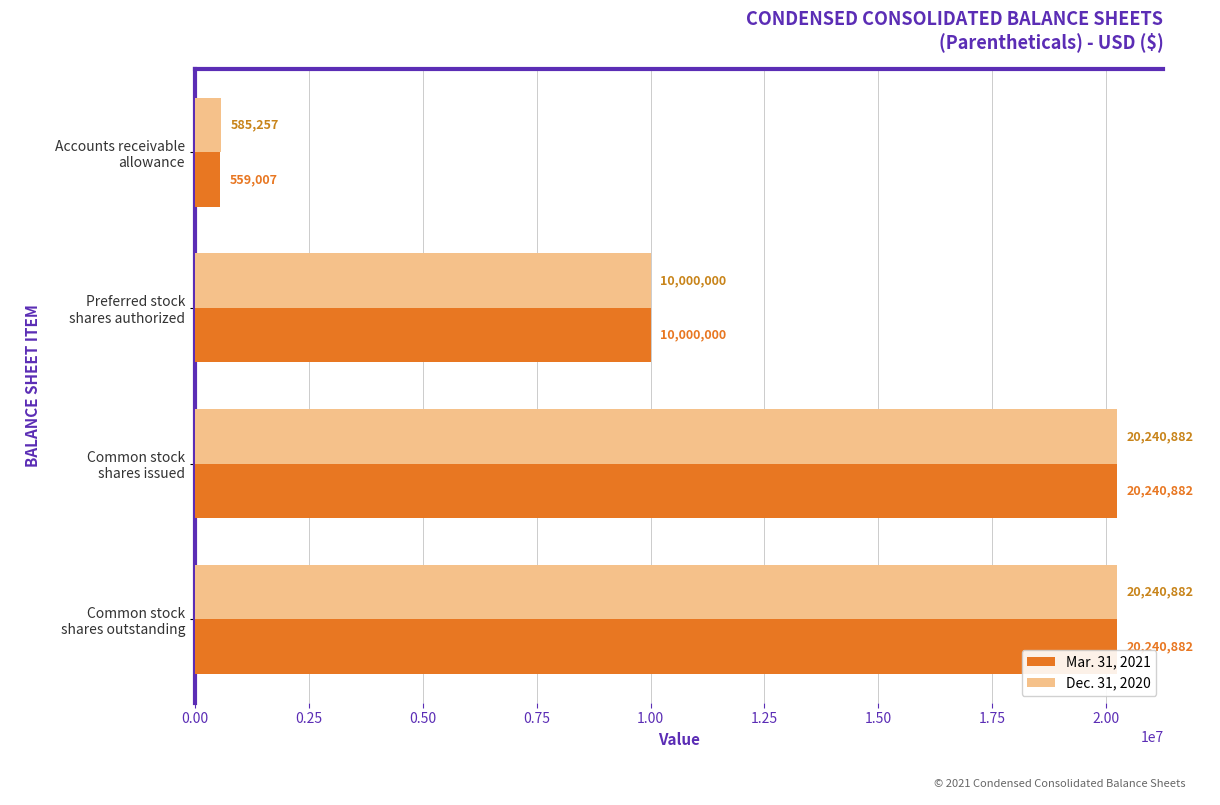

What is the sum of all Mar. 31, 2021 values?

51040771